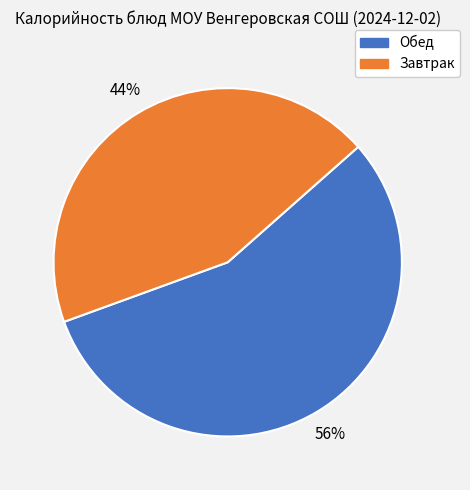

To the nearest percent, what percentage of the pie is Завтрак?

44%